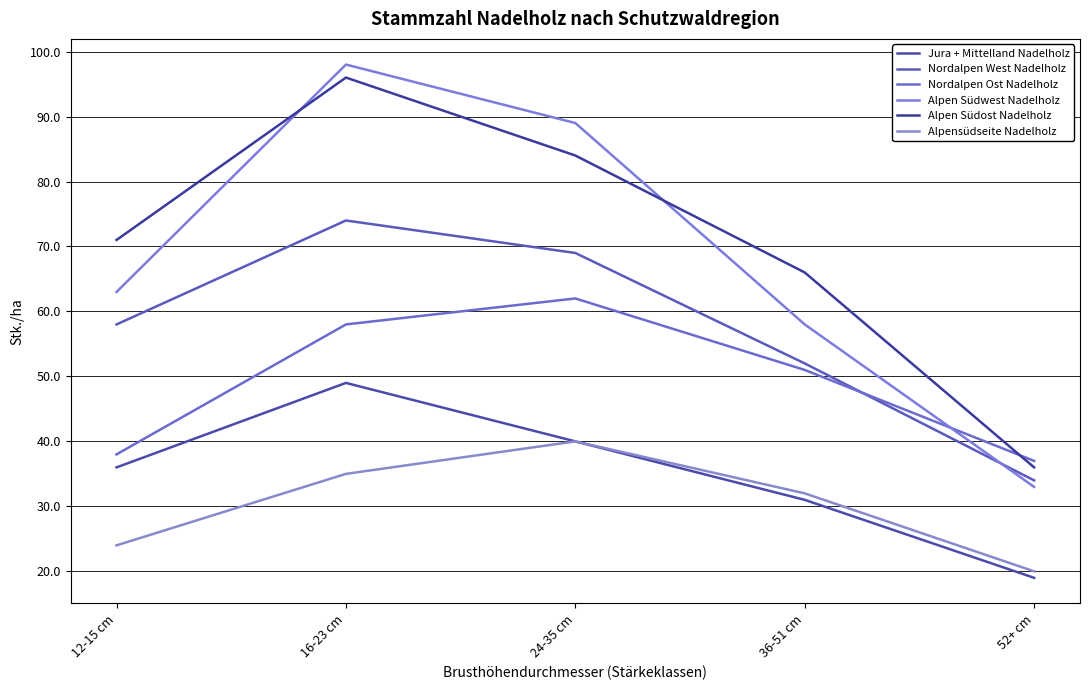

The value of Alpen Südost Nadelholz at 16-23 cm is 128. True or false?

False